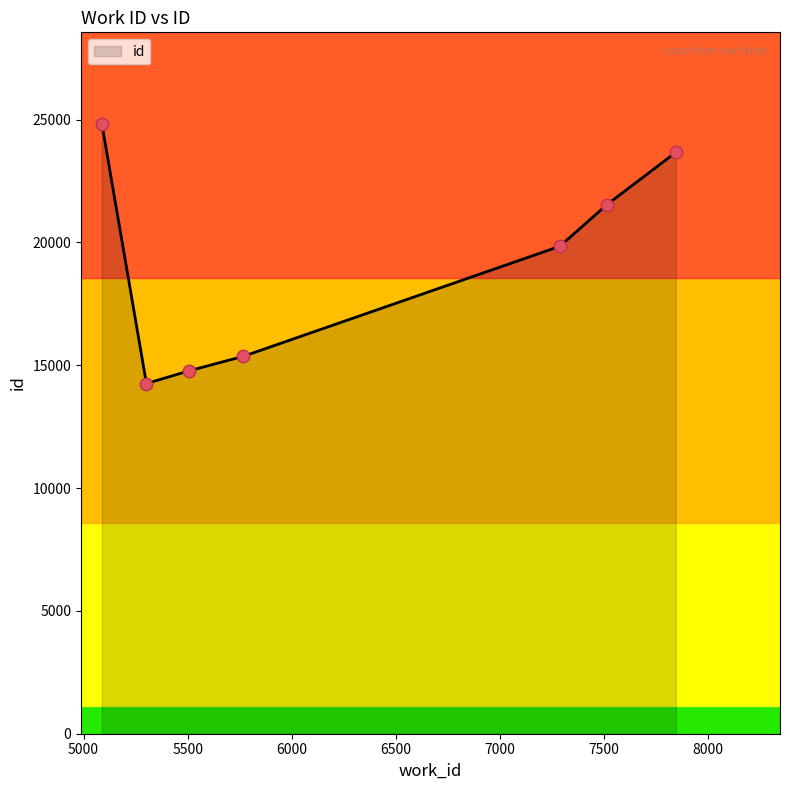

What is the average value?

19182